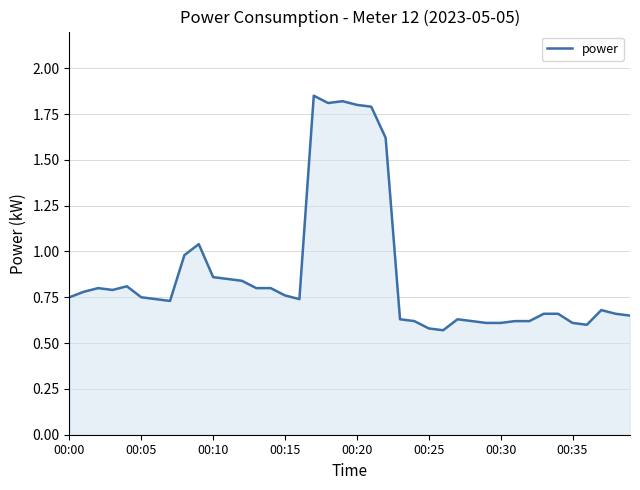

What is the difference between the maximum and minimum values?

1.3